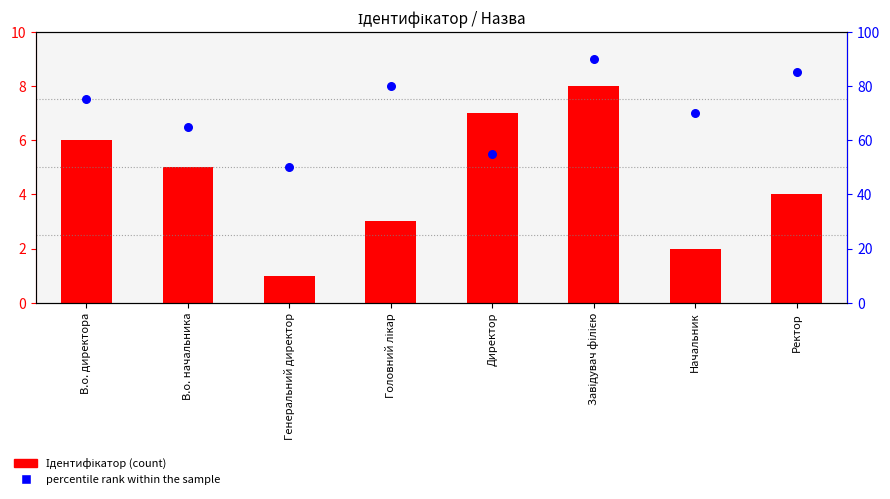

At which category is the sum across all series the highest?

Завідувач філією